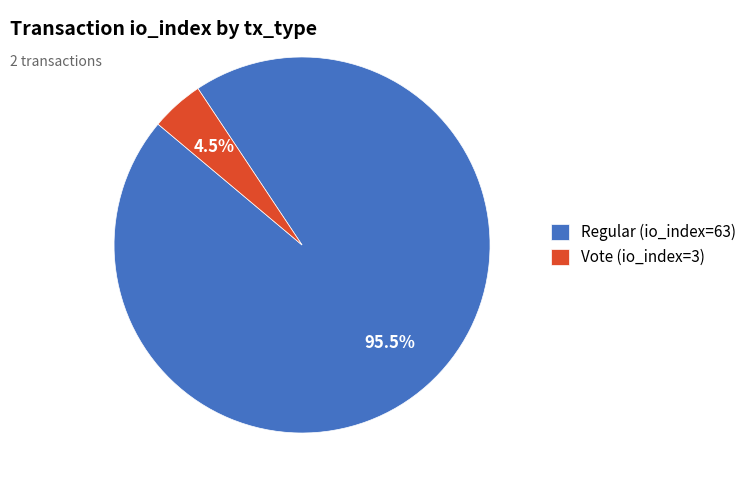

What is the smallest slice in the pie chart?

Vote (io_index=3)